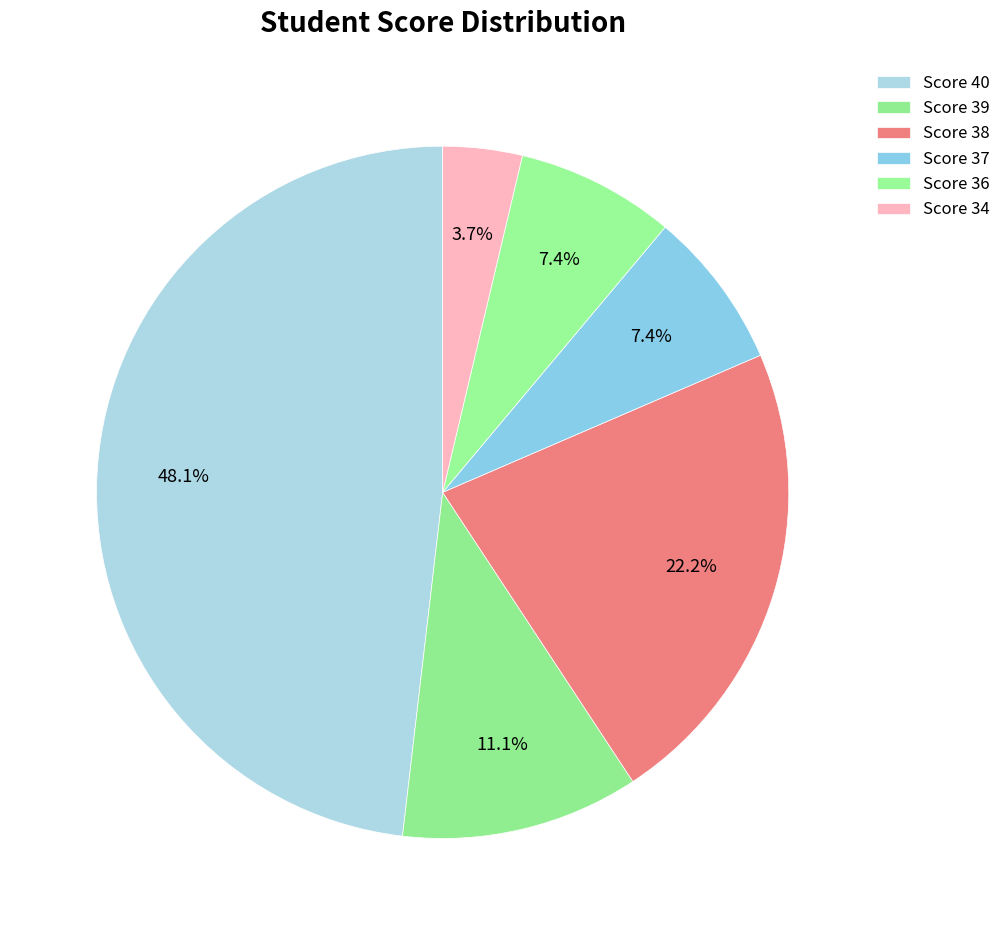

How many slices are in this pie chart?

6